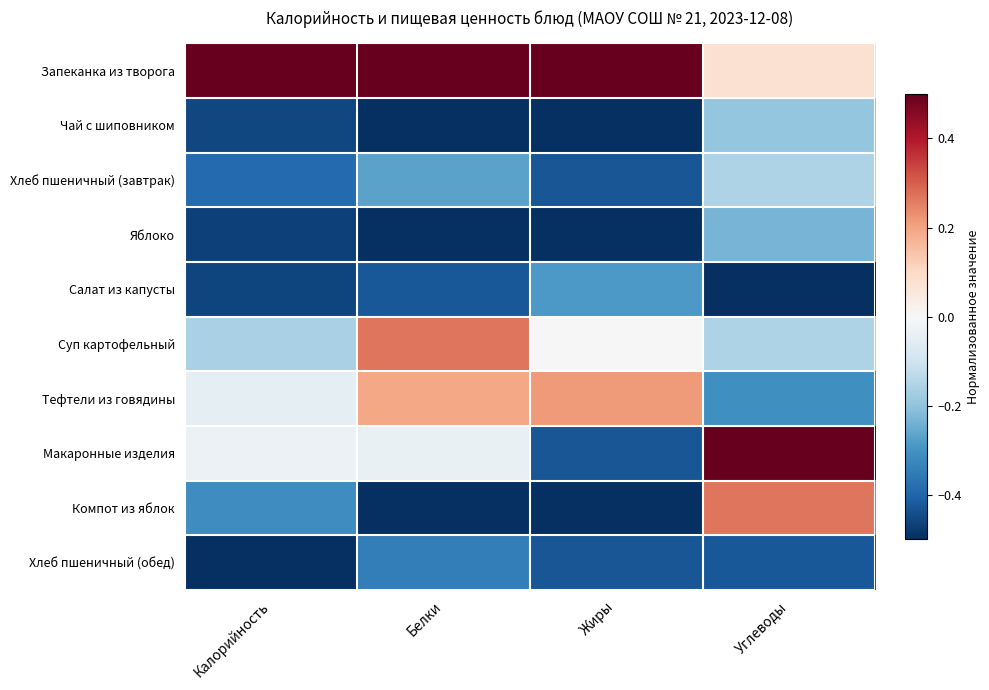

Which category has the highest value across all series?

Калорийность